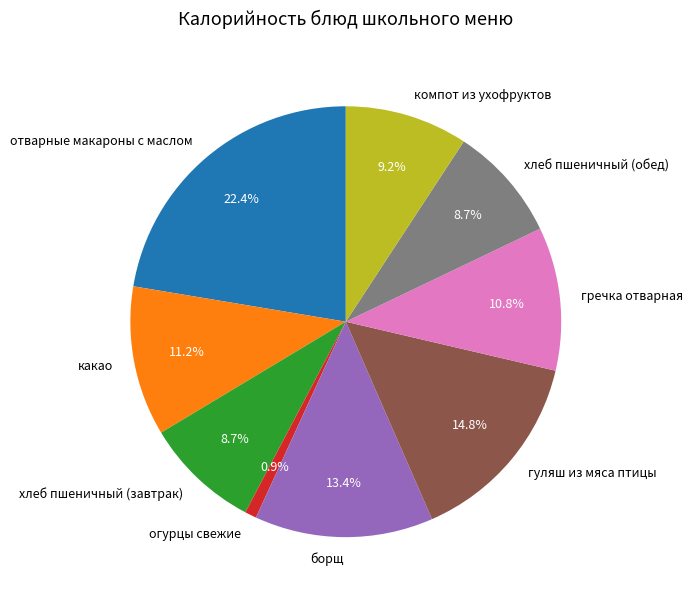

True or false: хлеб пшеничный (обед) accounts for 22% of the total.

False